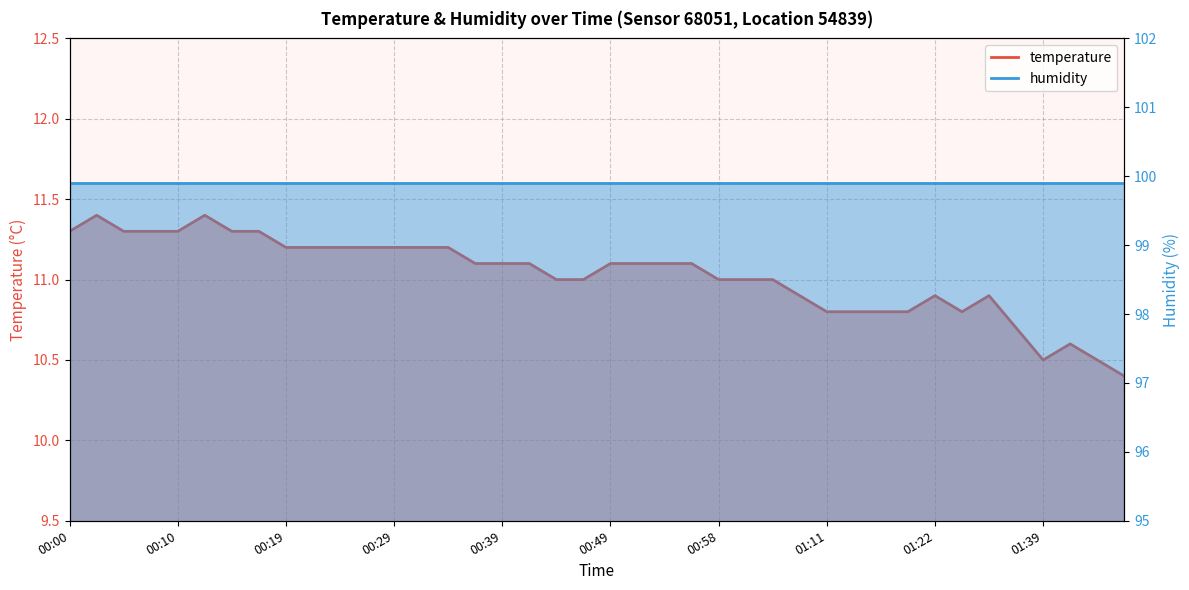

Rank the categories by value from lowest to highest.

01:49, 01:39, 01:46, 01:44, 01:33, 01:11, 01:14, 01:16, 01:19, 01:24, 01:09, 01:22, 01:27, 00:44, 00:46, 00:58, 01:01, 01:03, 00:36, 00:39, 00:41, 00:49, 00:51, 00:53, 00:56, 00:19, 00:22, 00:24, 00:27, 00:29, 00:32, 00:34, 00:00, 00:05, 00:07, 00:10, 00:15, 00:17, 00:02, 00:12